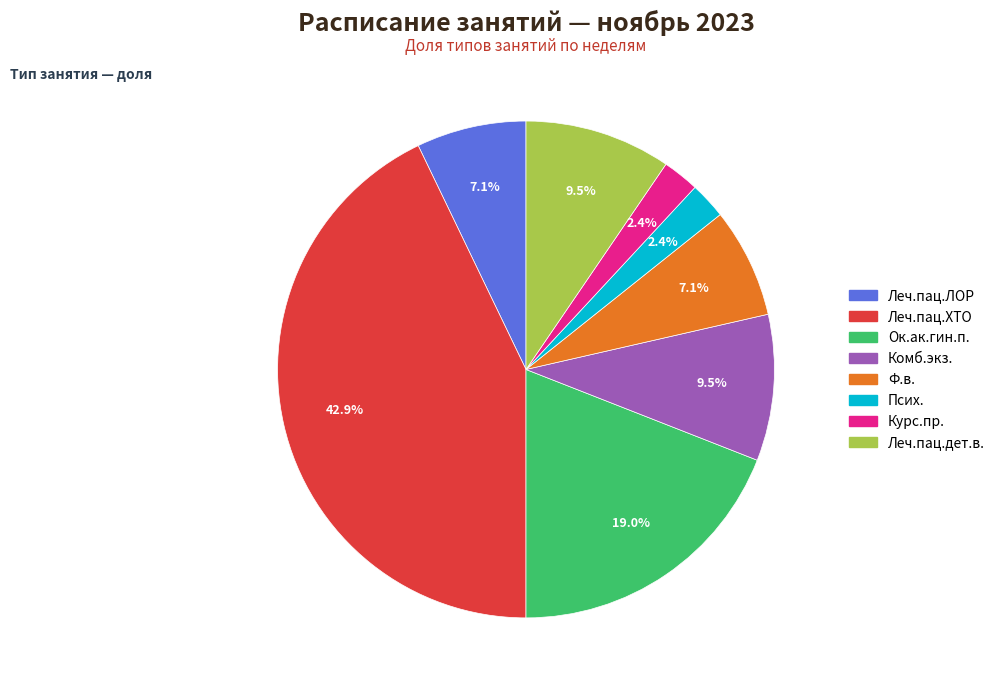

Which slice is the largest?

Леч.пац.ХТО